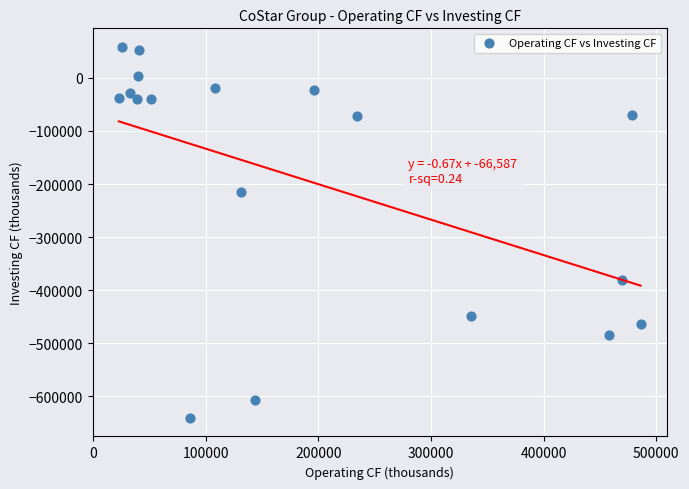

What Y value in the scatter plot is closest to -291016?

-215502